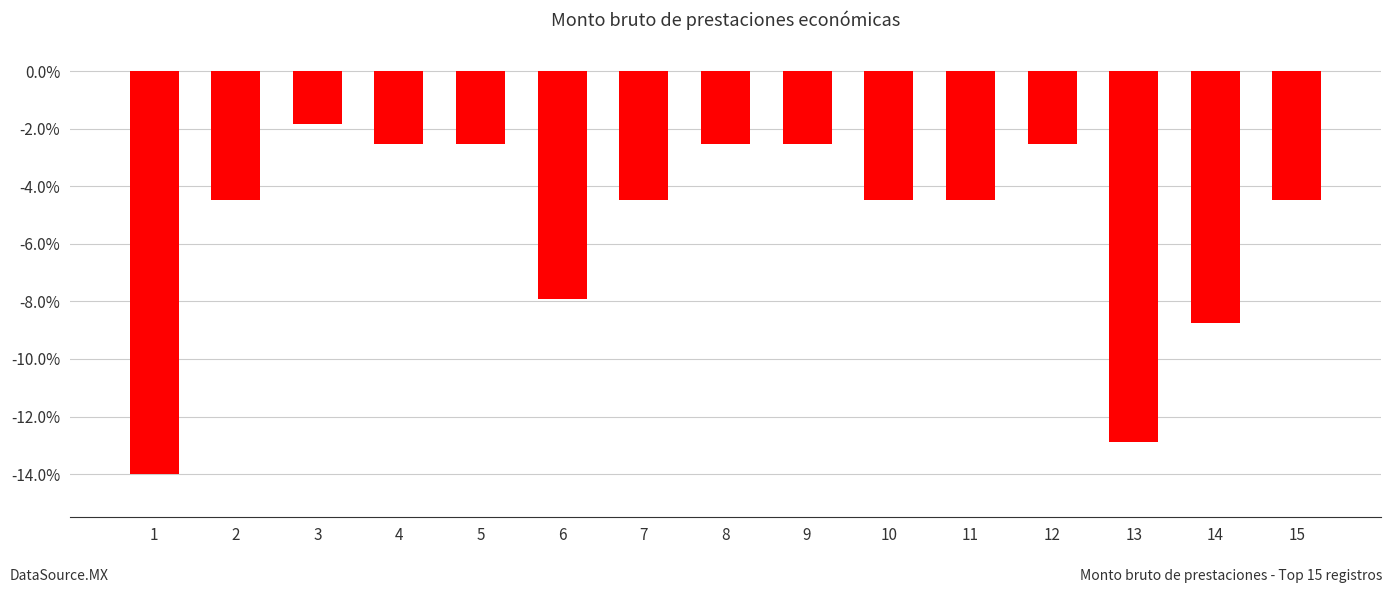

Between 15 and 4, which is larger?

4